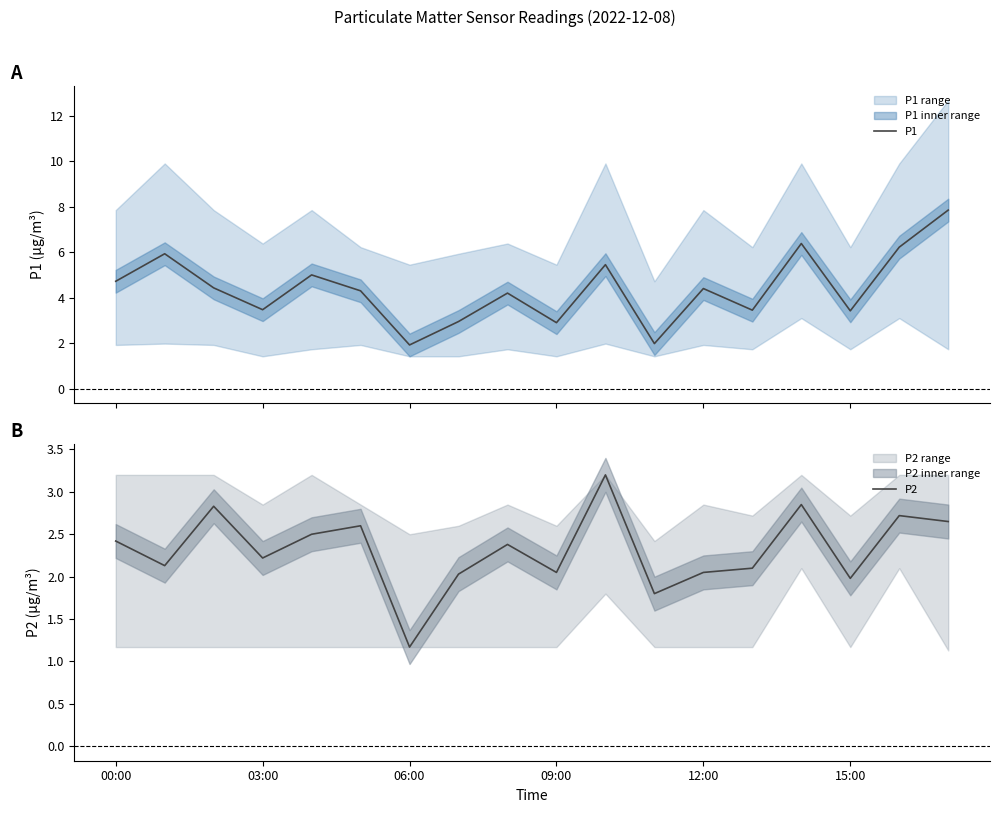

The value of P1 at 8 is 4.2. True or false?

True